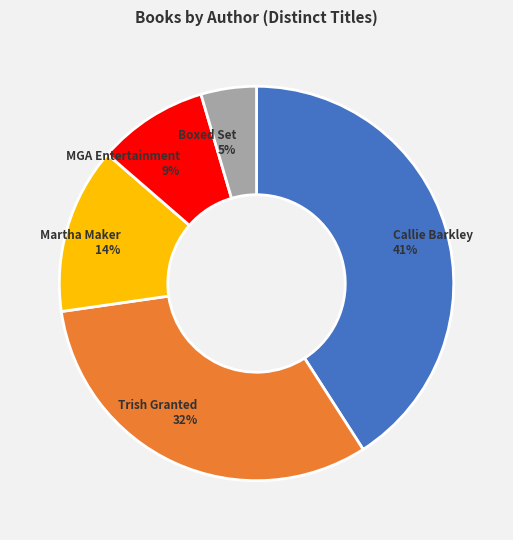

To the nearest percent, what portion does Callie Barkley 41% represent?

41%